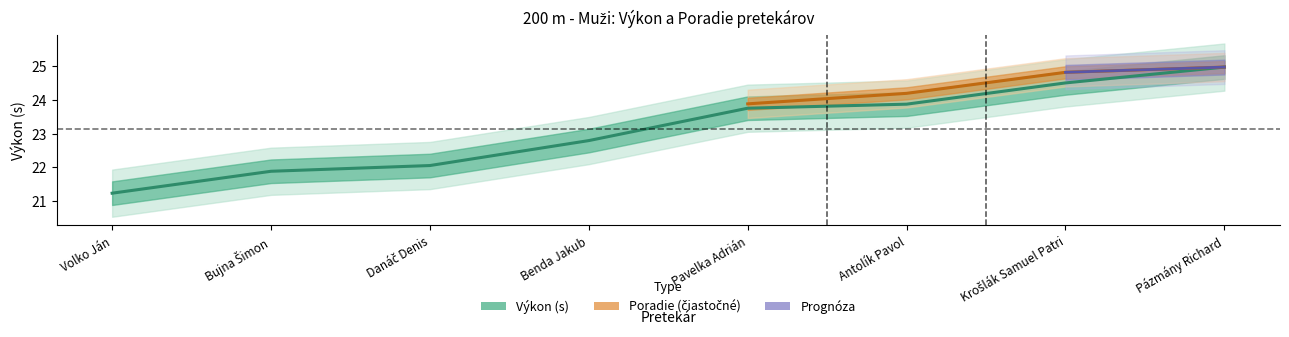

Approximately how many times larger is the value at Bujna Šimon compared to Antolík Pavol?

0.9